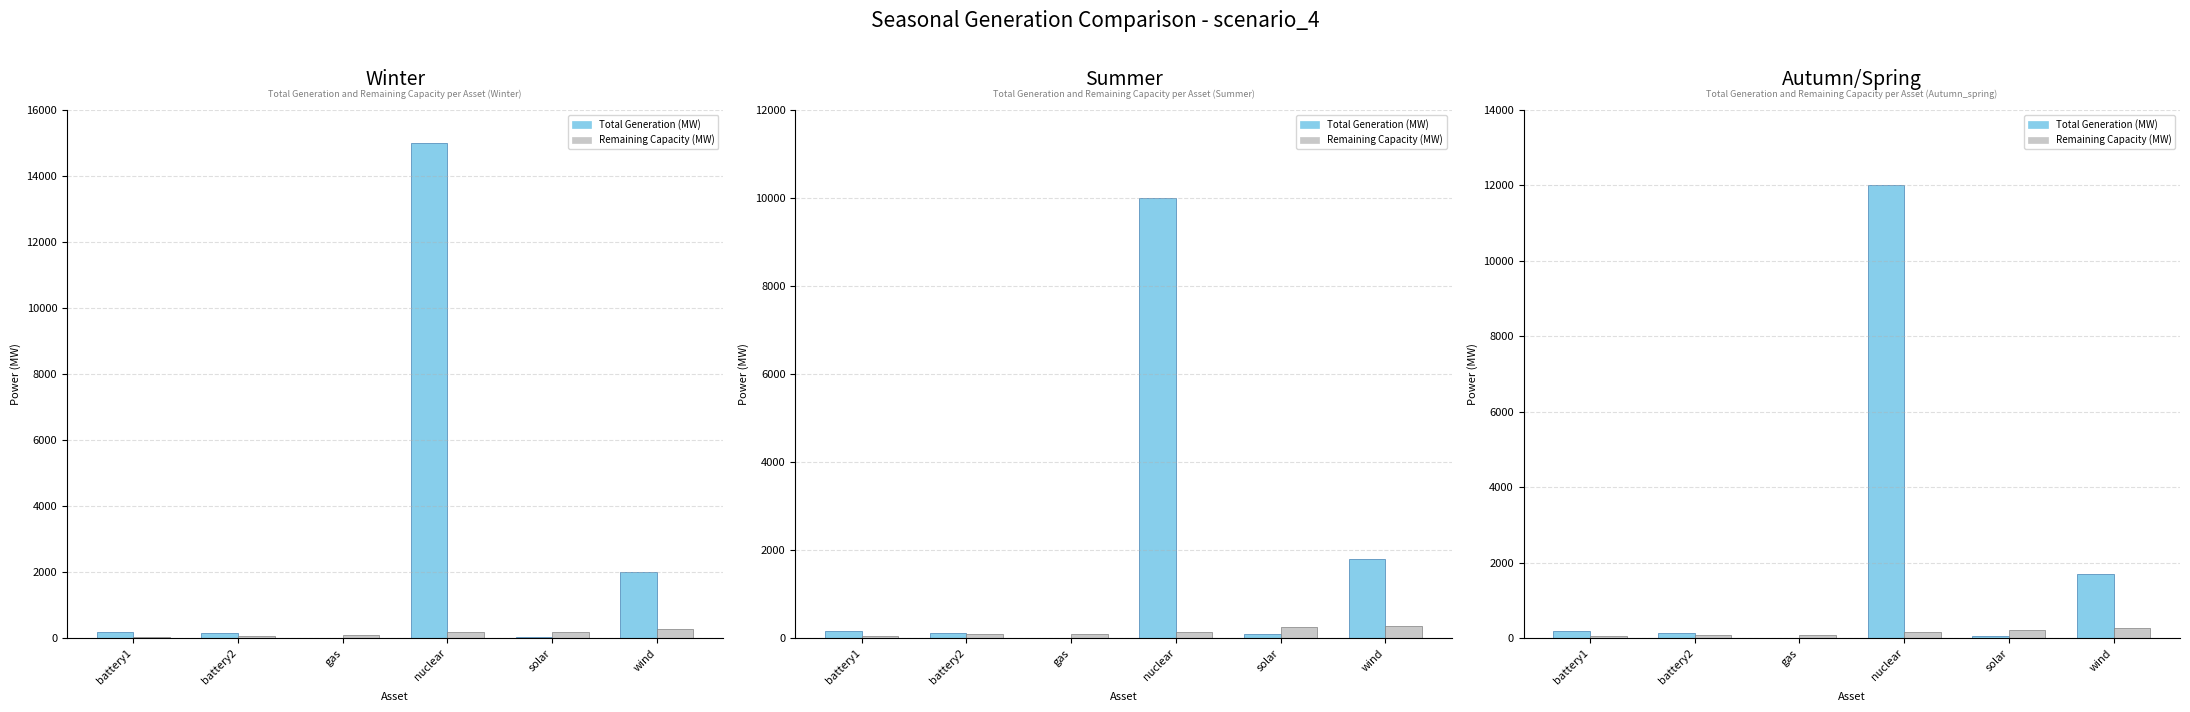

Which category has the lowest value in the Total Generation (MW) series?

gas